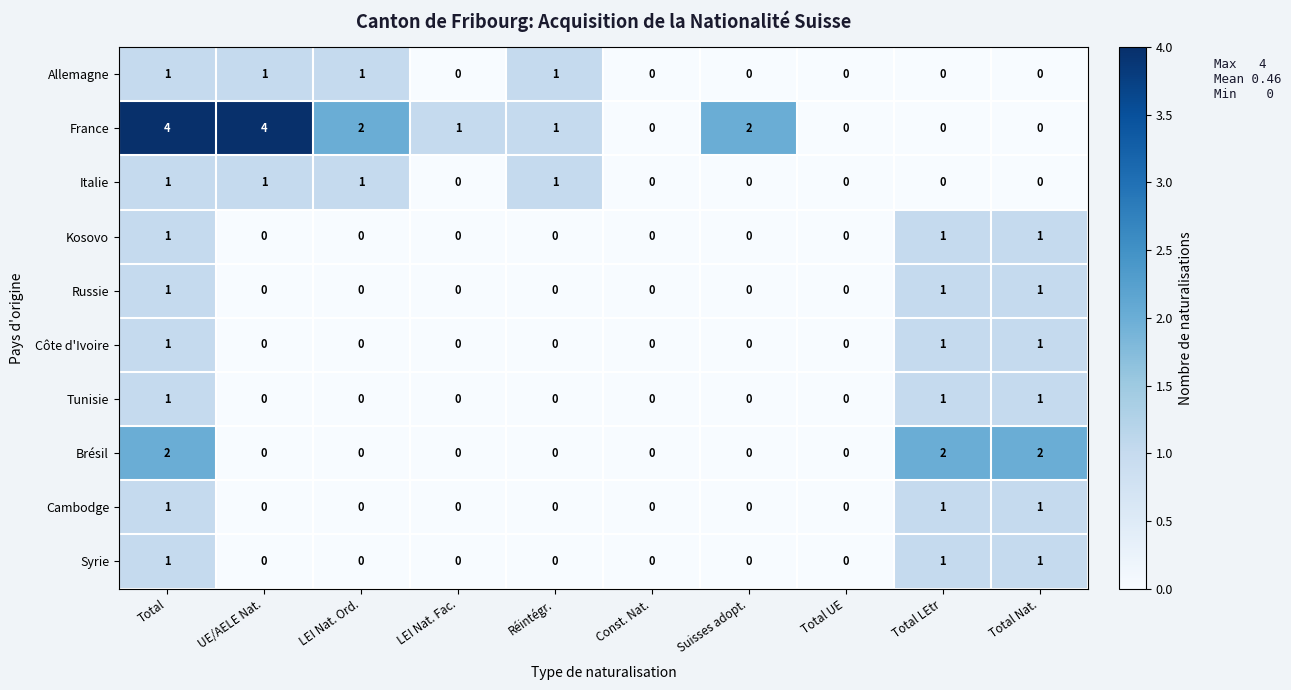

Which series has the largest range (max minus min)?

France